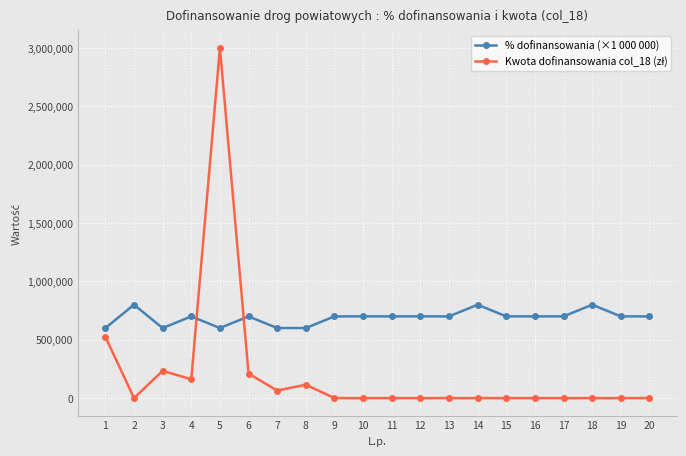

Which series has the largest total across all categories?

% dofinansowania (×1 000 000)